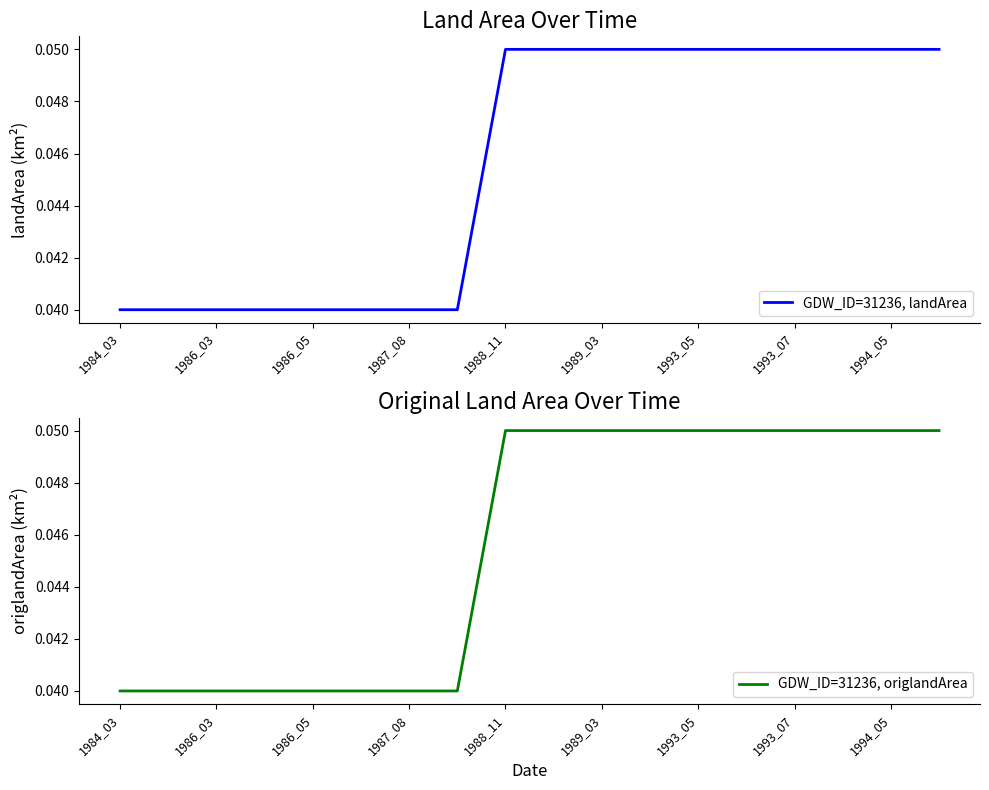

Count the GDW_ID=31236, landArea values in the range 0 to 1.

18